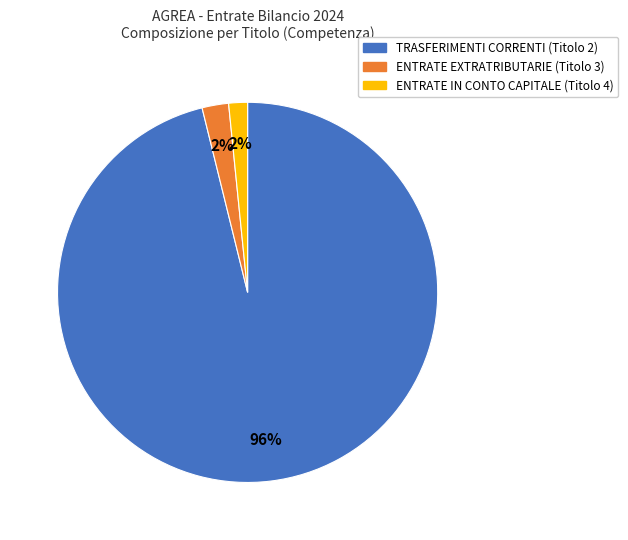

To the nearest percent, what is the average slice percentage?

33%